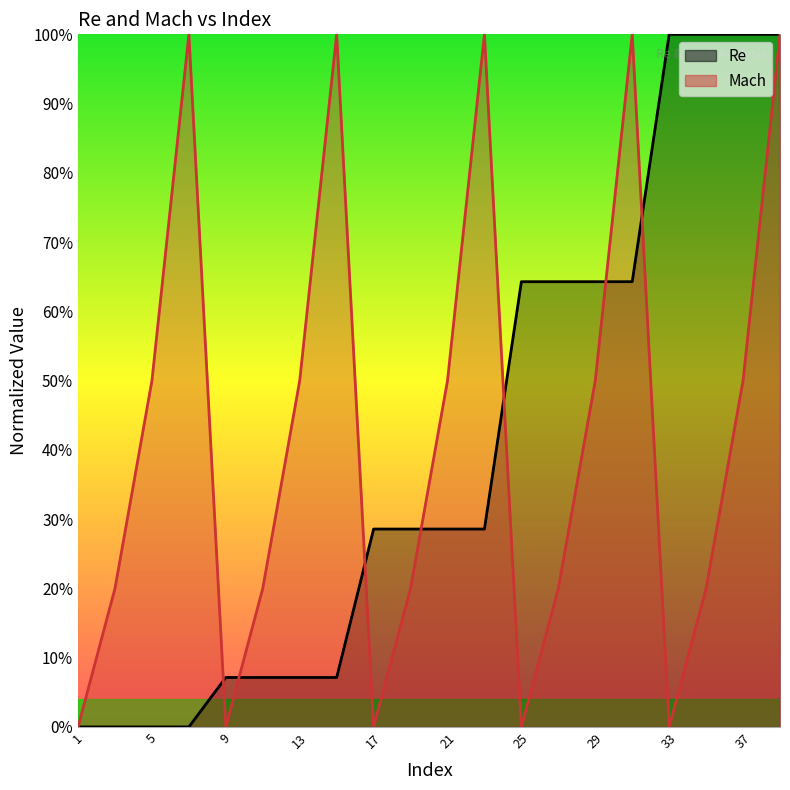

Reading left to right, transcribe all the data shown in this chart.

Re: 1=0.0	3=0.0	5=0.0	7=0.0	9=0.1	11=0.1	13=0.1	15=0.1	17=0.3	19=0.3	21=0.3	23=0.3	25=0.6	27=0.6	29=0.6	31=0.6	33=1.0	35=1.0	37=1.0	39=1.0
Mach: 1=0.0	3=0.2	5=0.5	7=1.0	9=0.0	11=0.2	13=0.5	15=1.0	17=0.0	19=0.2	21=0.5	23=1.0	25=0.0	27=0.2	29=0.5	31=1.0	33=0.0	35=0.2	37=0.5	39=1.0